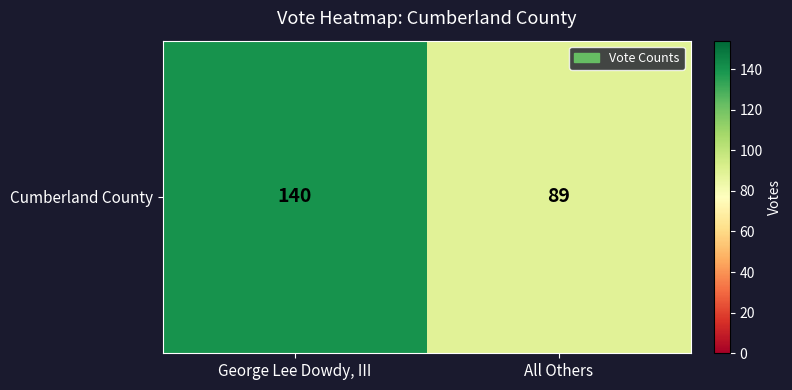

How many values are below 140?

1